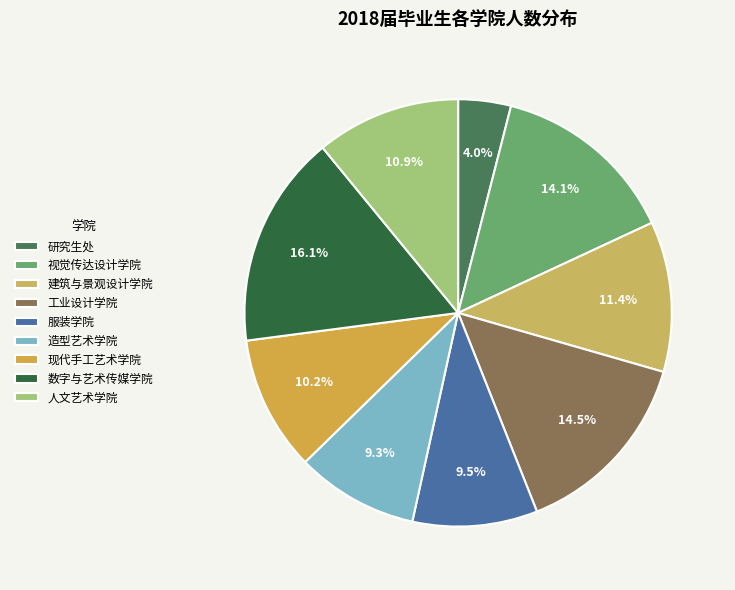

What portion of the pie excludes 人文艺术学院?

89.1%